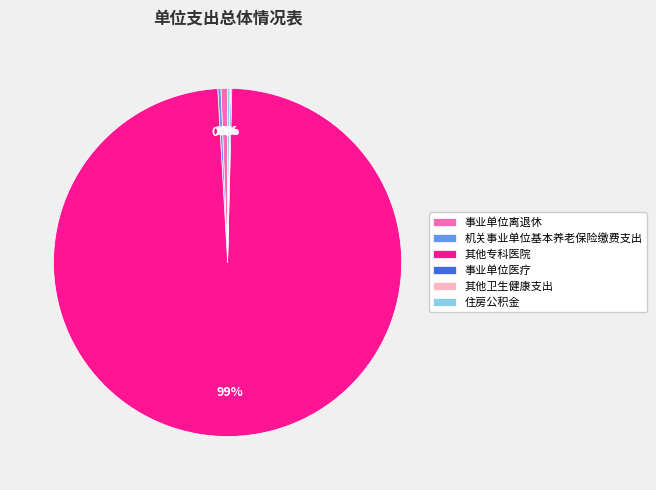

To the nearest percent, what is the combined percentage of 其他专科医院 and 机关事业单位基本养老保险缴费支出?

99%